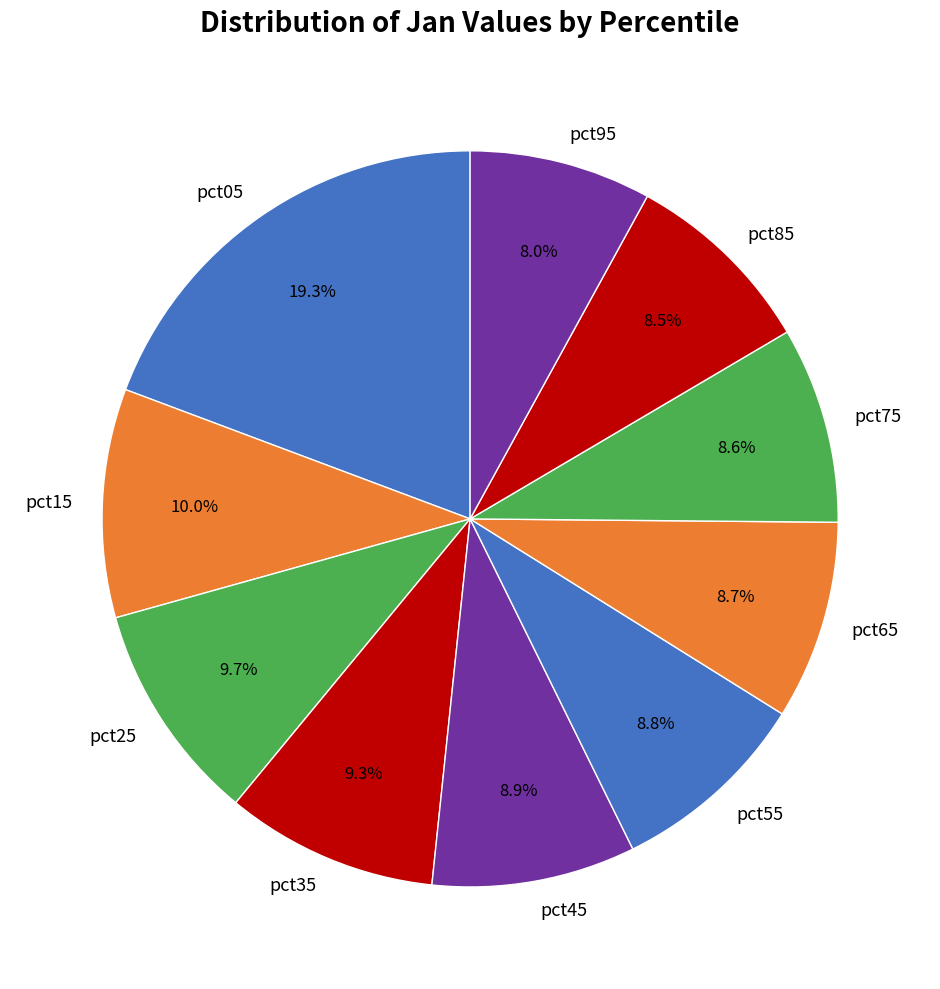

What percentage is the pct05 slice, to the nearest percent?

19%